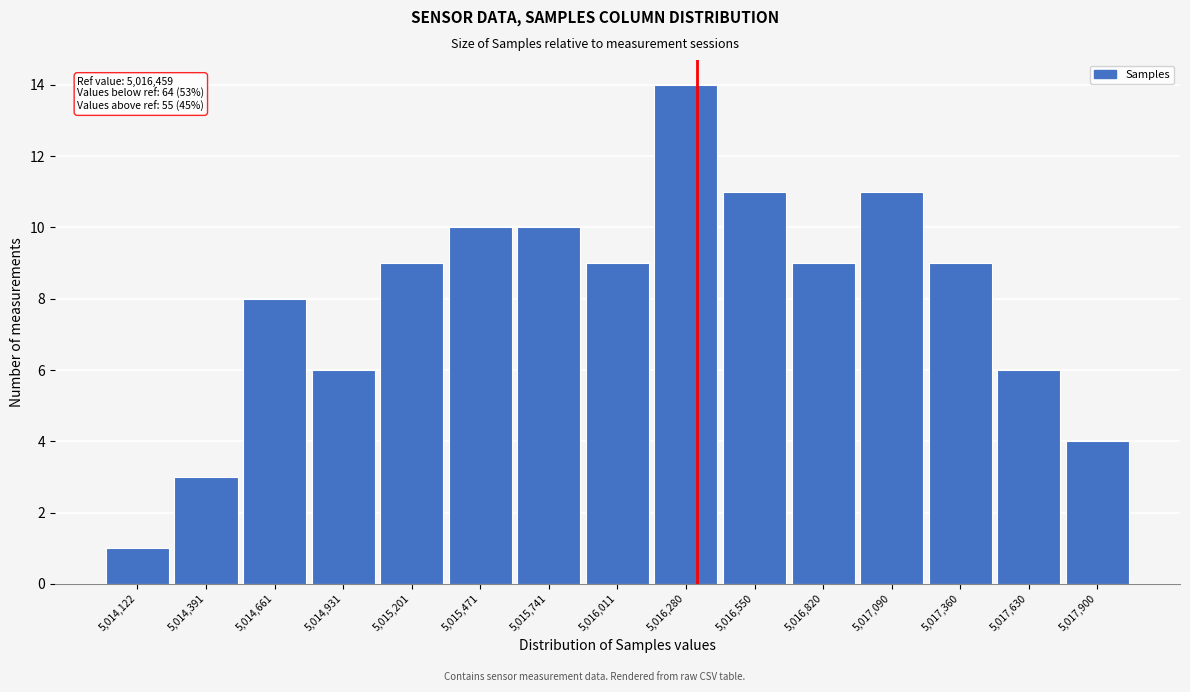

Reading left to right, list all the values displayed in this chart.

5,014,122=1	5,014,391=3	5,014,661=8	5,014,931=6	5,015,201=9	5,015,471=10	5,015,741=10	5,016,011=9	5,016,280=14	5,016,550=11	5,016,820=9	5,017,090=11	5,017,360=9	5,017,630=6	5,017,900=4